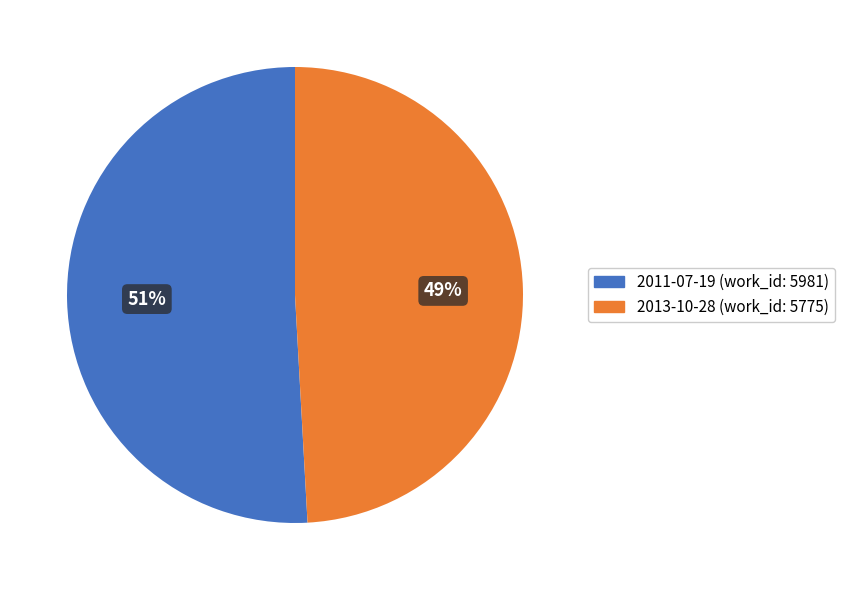

Is there a majority slice in this chart?

Yes